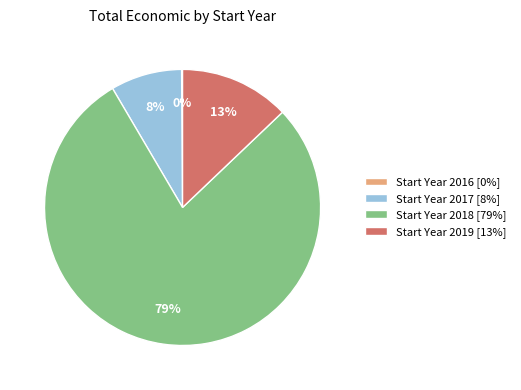

What percentage is the Start Year 2017 [8%] slice, to the nearest percent?

8%